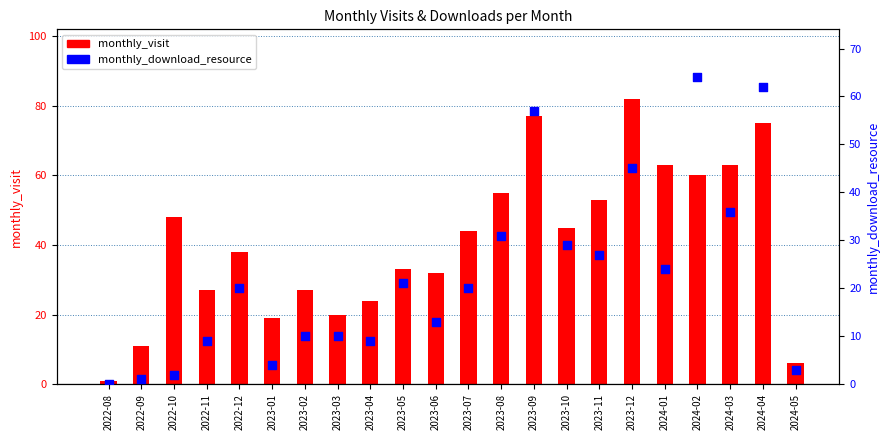

At how many categories does at least one series exceed 41?

11